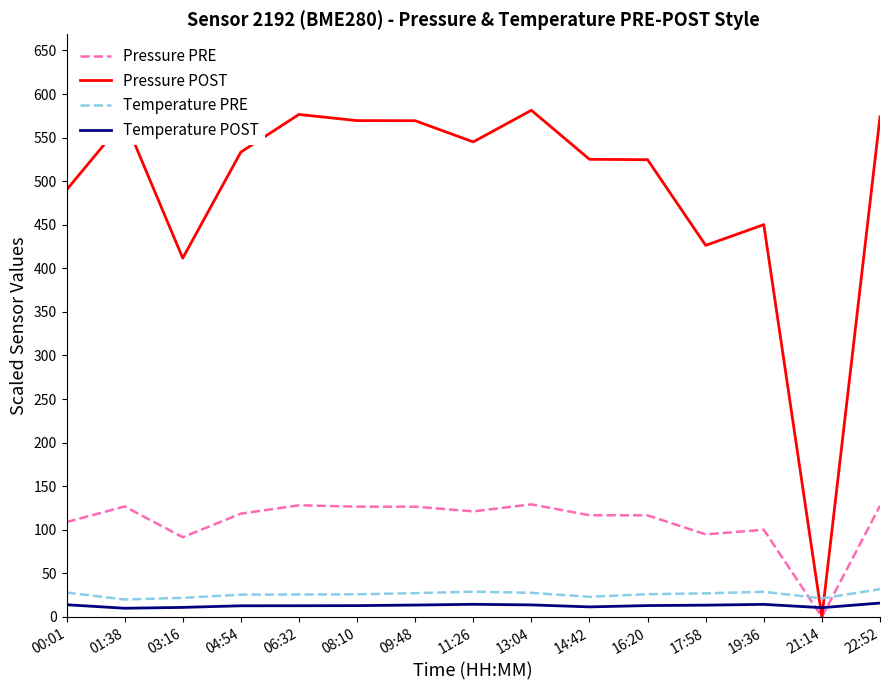

Which series has the widest spread of values?

Pressure POST